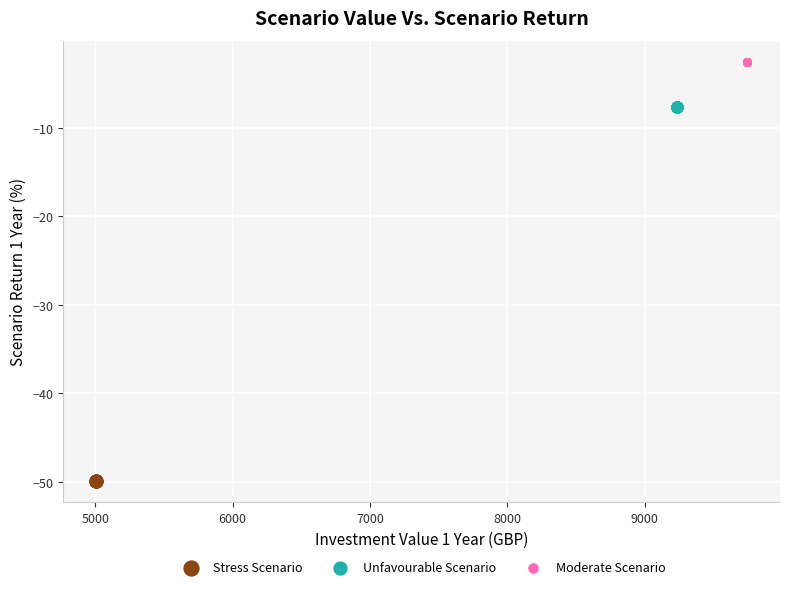

Which series contains the lowest Y value?

Stress Scenario